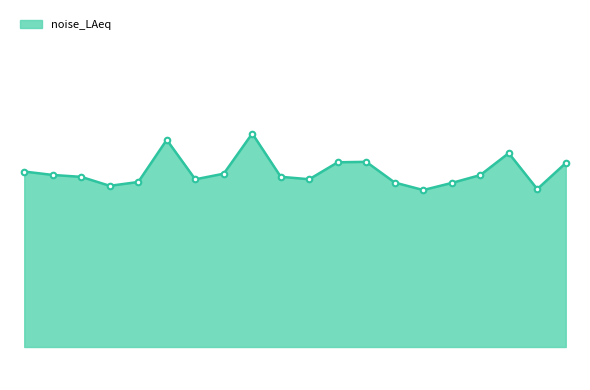

Does the chart have visible grid lines?

No